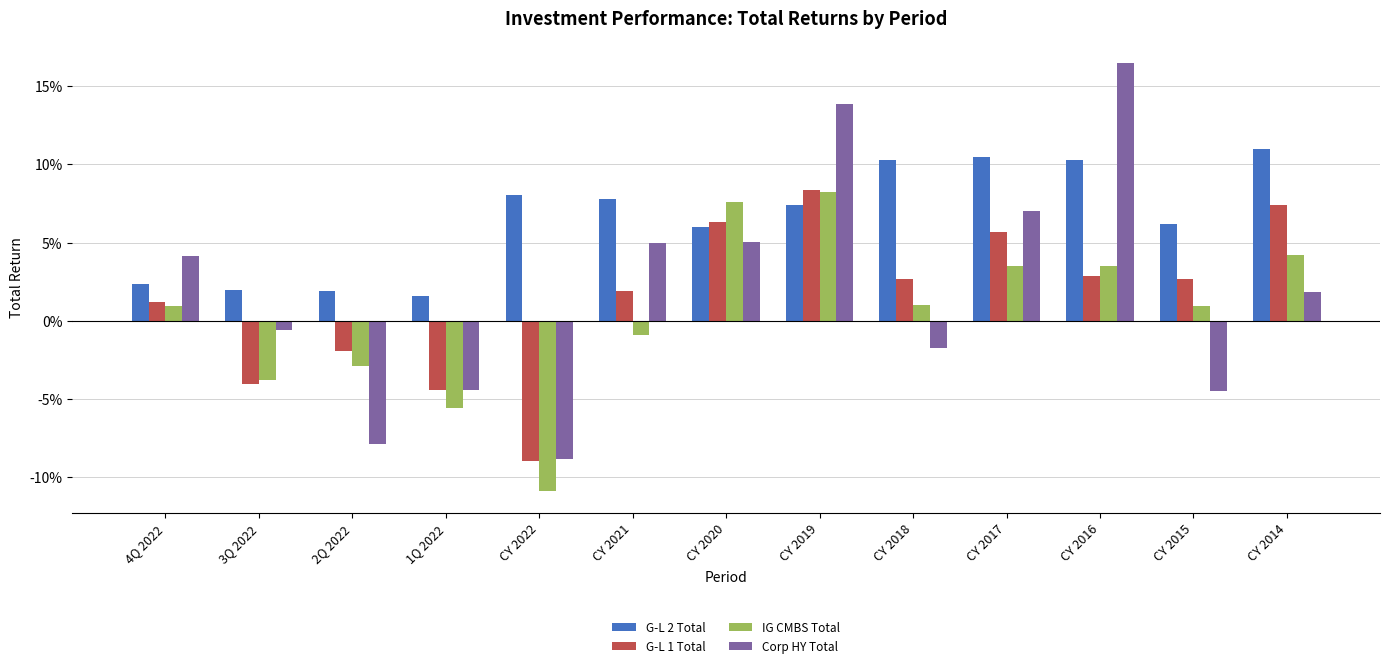

Which series has the largest range (max minus min)?

Corp HY Total